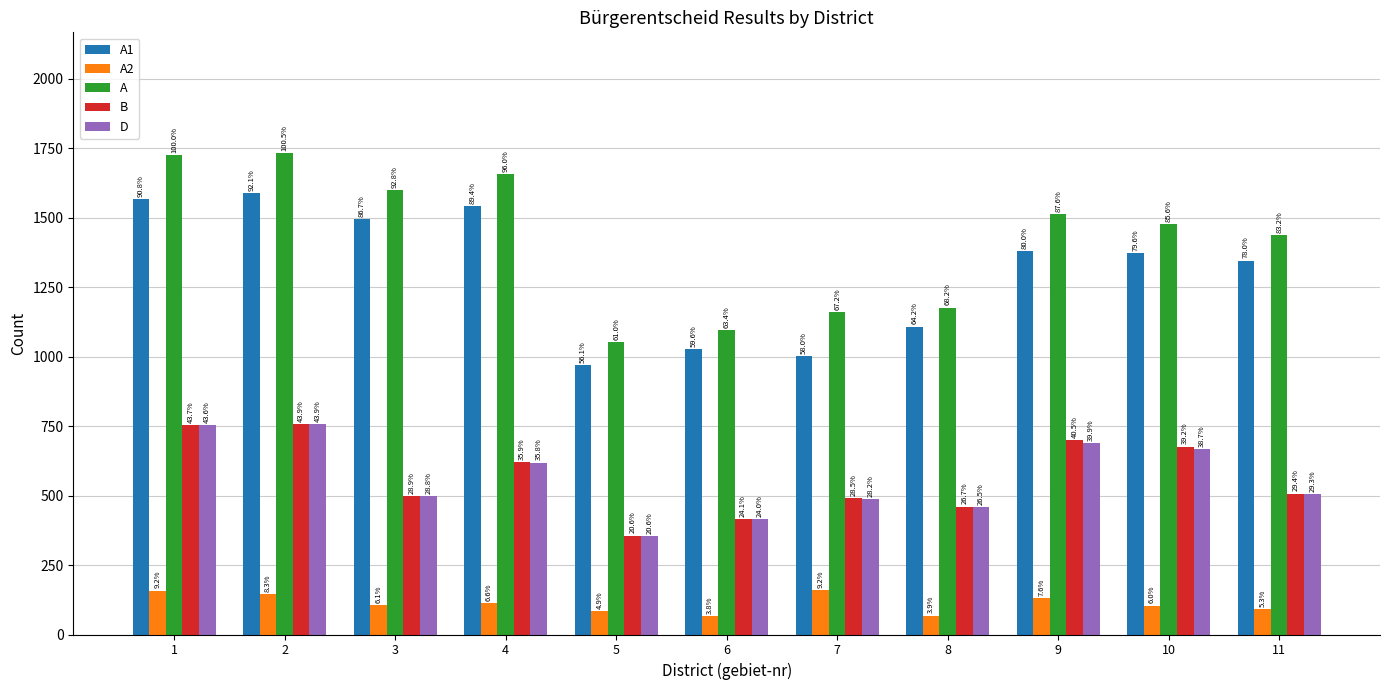

Which series changed the most between 8 and 9?

A